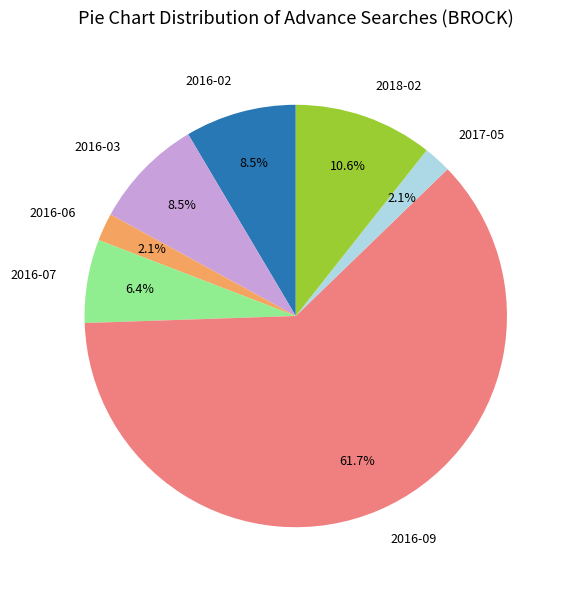

To the nearest percent, what is the difference between the largest and smallest slice percentages?

60%